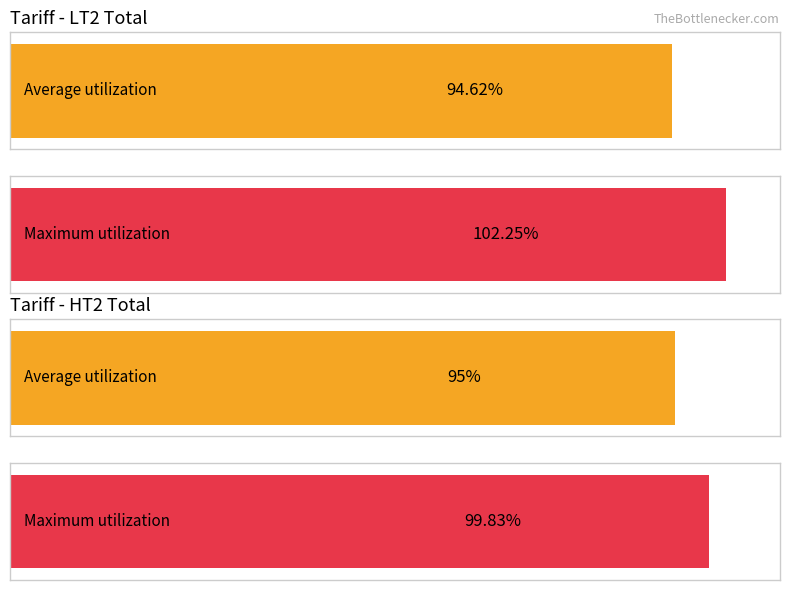

Which series has the largest range (max minus min)?

Maximum utilization